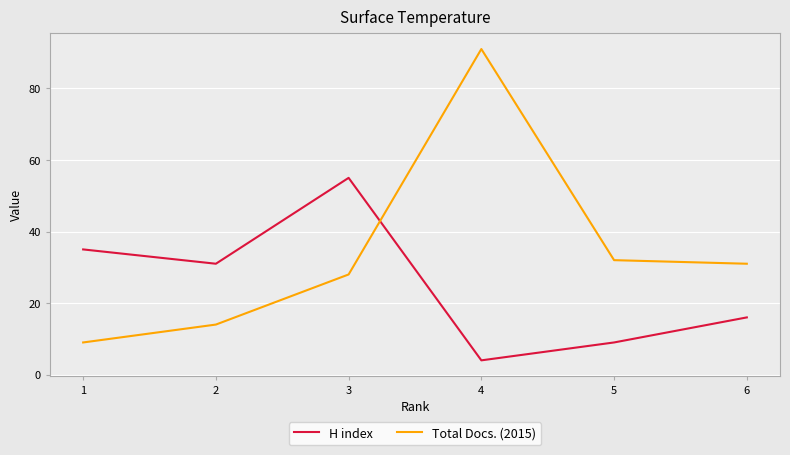

Which series has the largest total across all categories?

Total Docs. (2015)